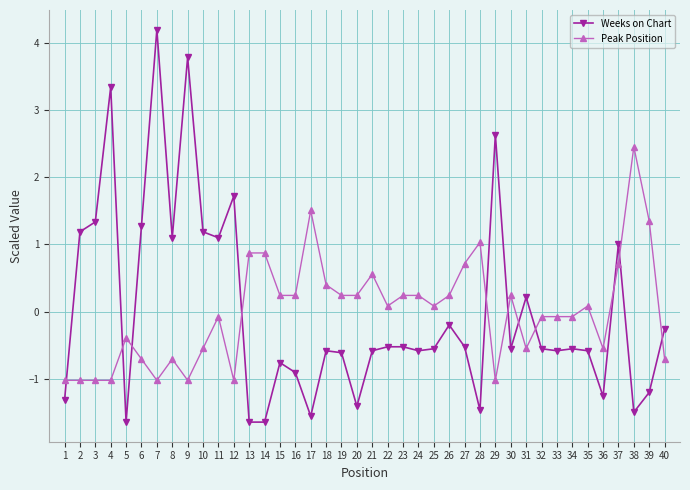

What is the difference between the maximum and minimum values in the Weeks on Chart series?

5.8